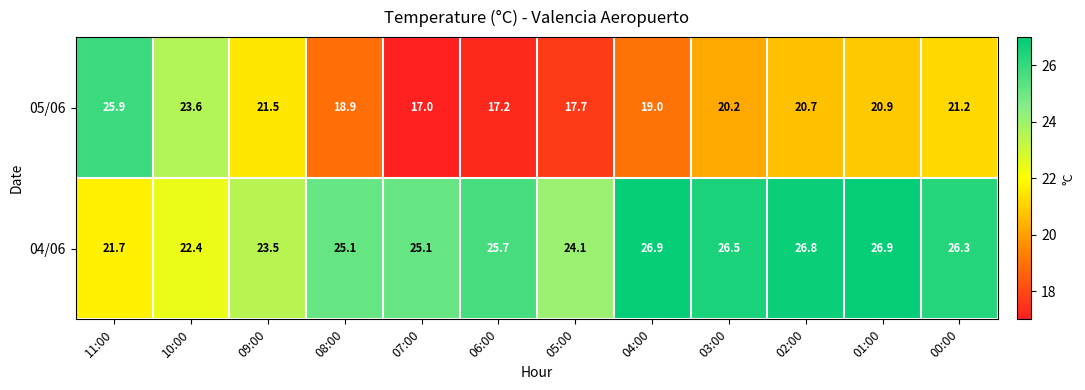

Where is 05/06 nearest to the value 21?

01:00